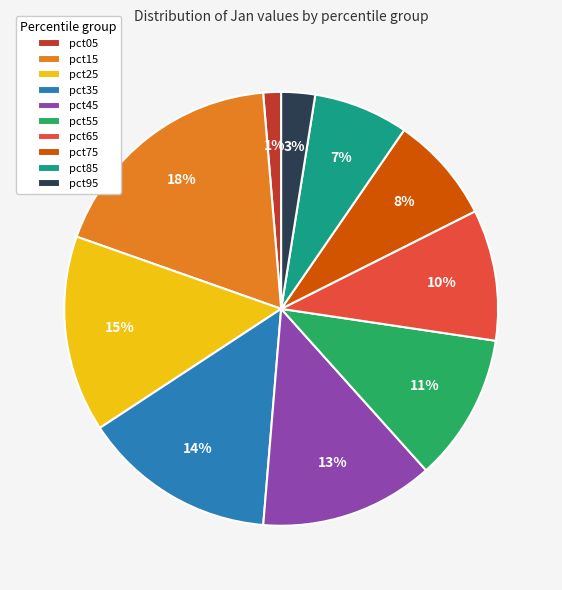

To the nearest percent, what percentage of the pie is pct45?

13%